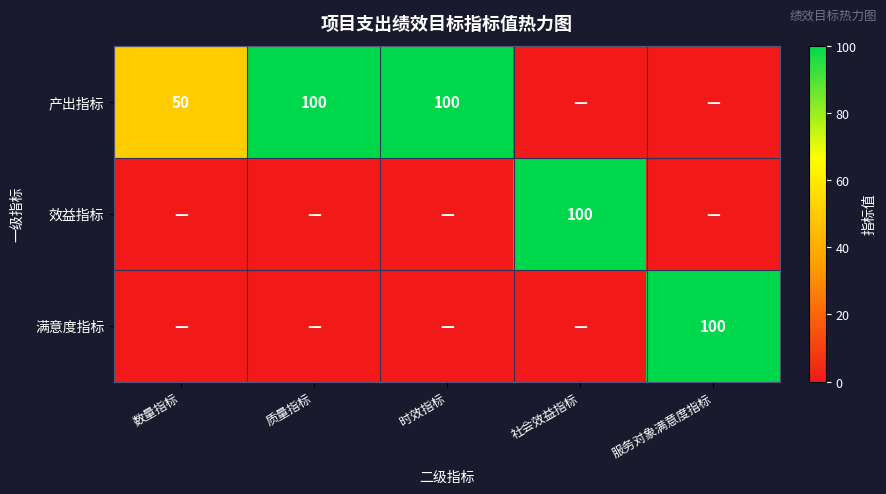

The value of 产出指标 at 数量指标 is 28. True or false?

False